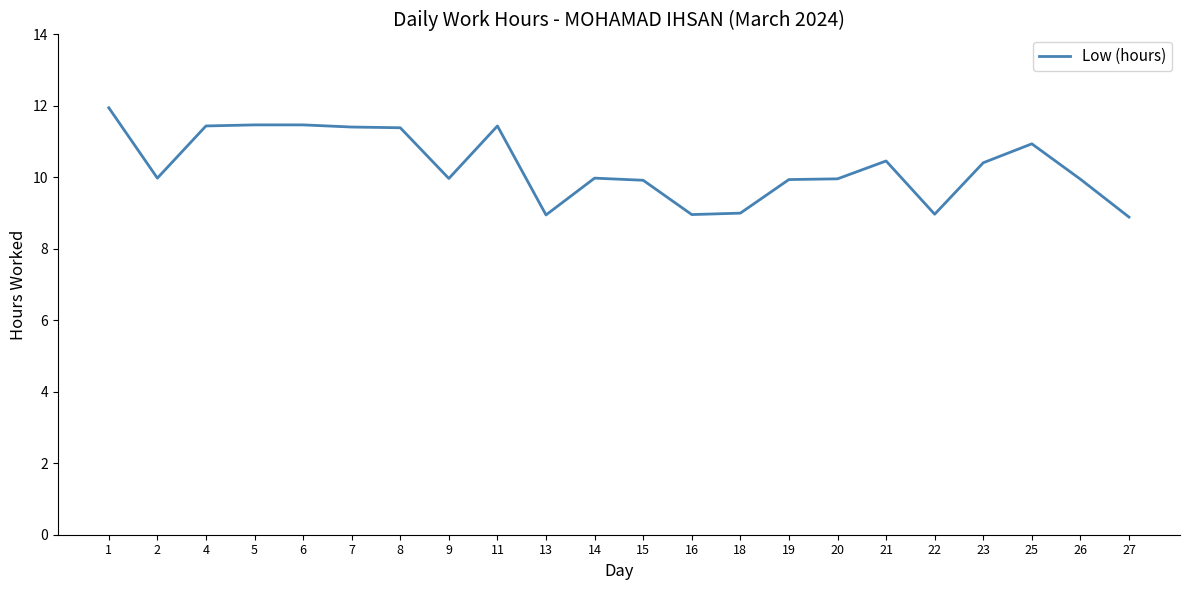

The value at 25 is 10.9. True or false?

True